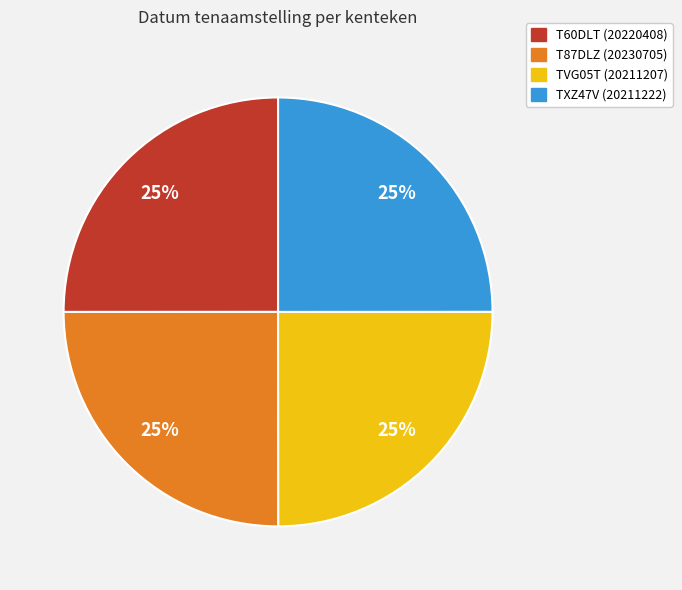

Count the number of slices in the pie.

4